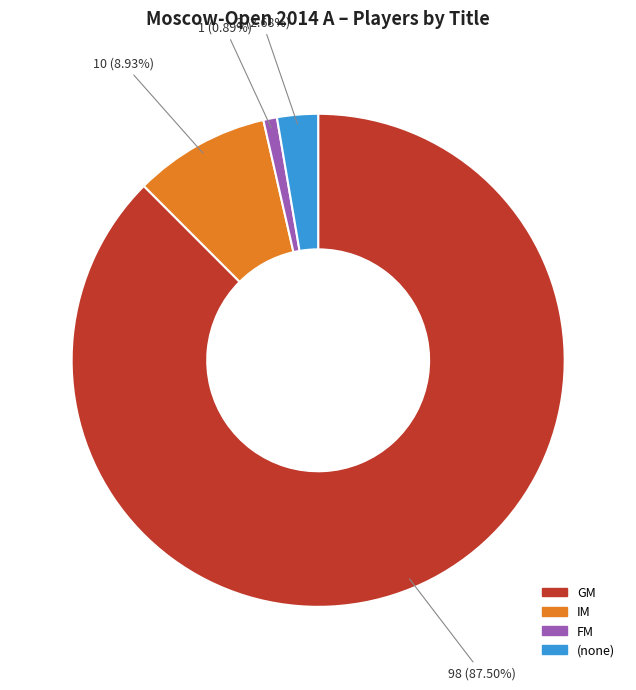

Which has a higher value, FM or (none)?

(none)